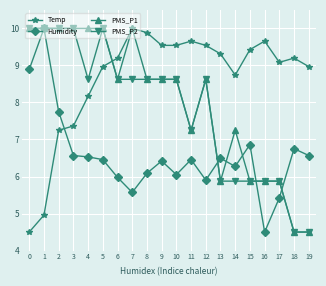

At which category is the sum across all series the highest?

5